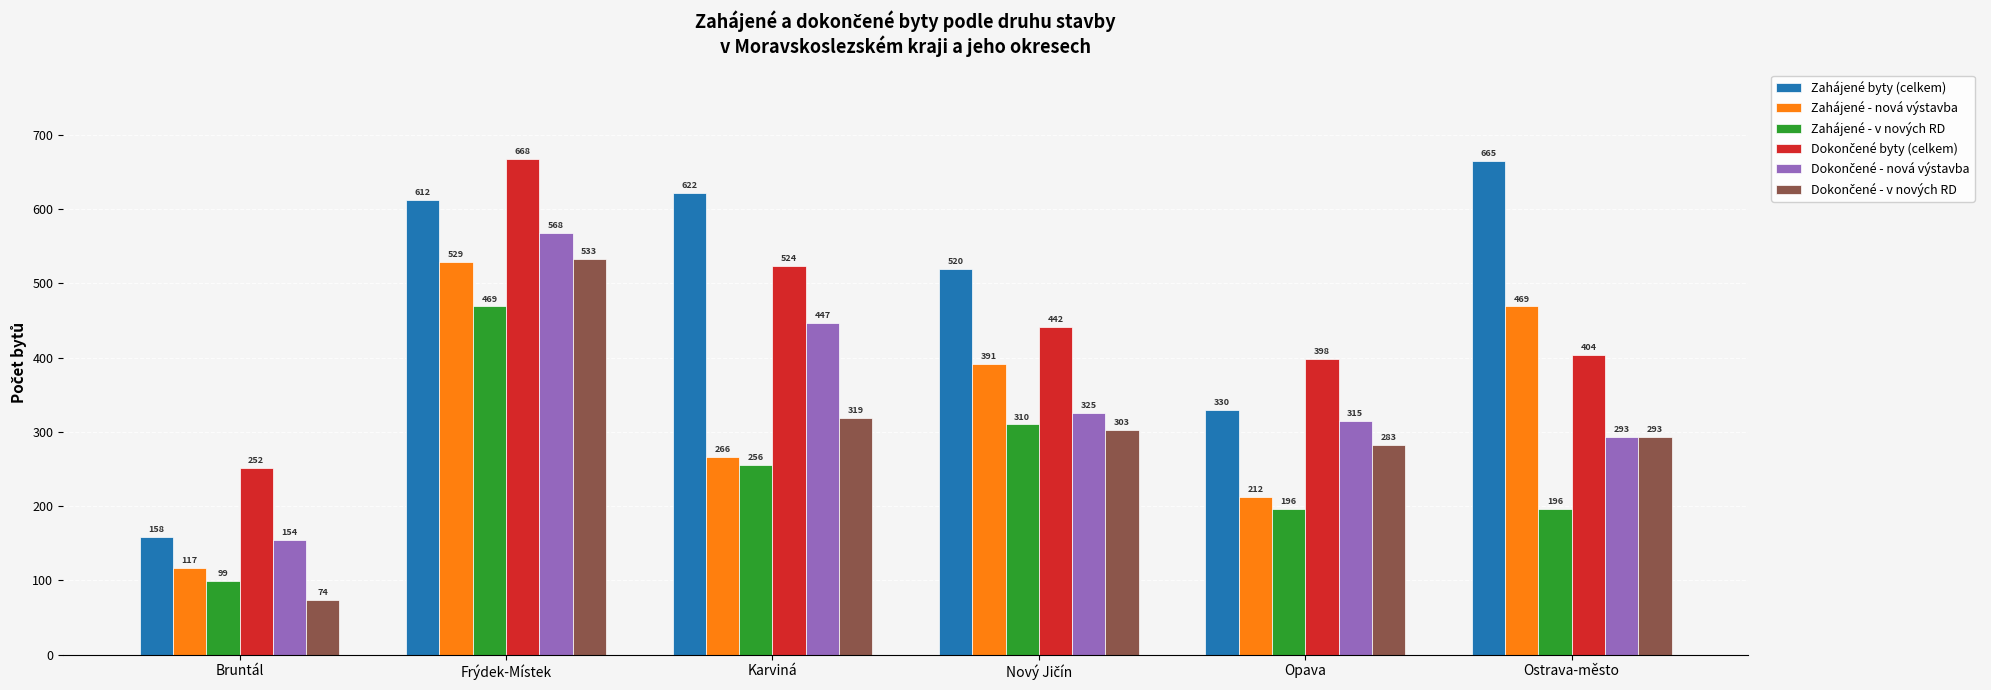

What is the average value of the Zahájené - v nových RD series?

254